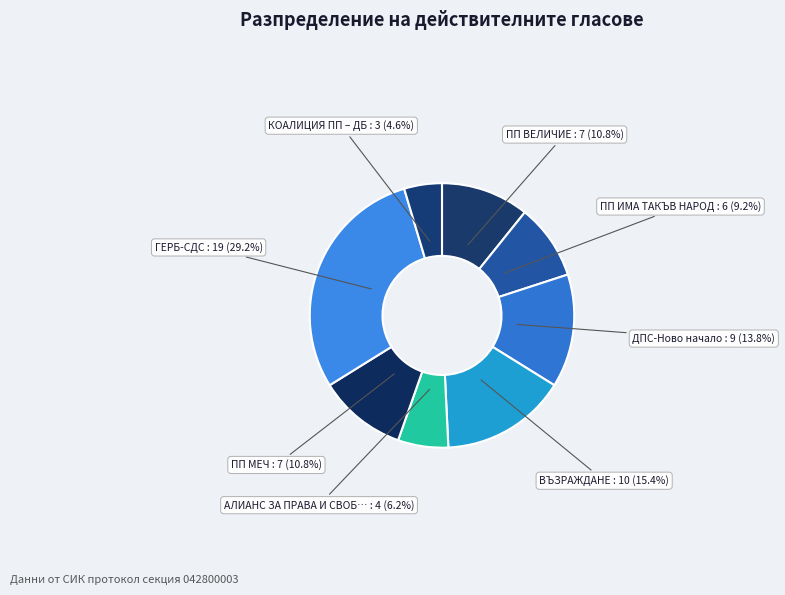

How many segments does this pie chart have?

8